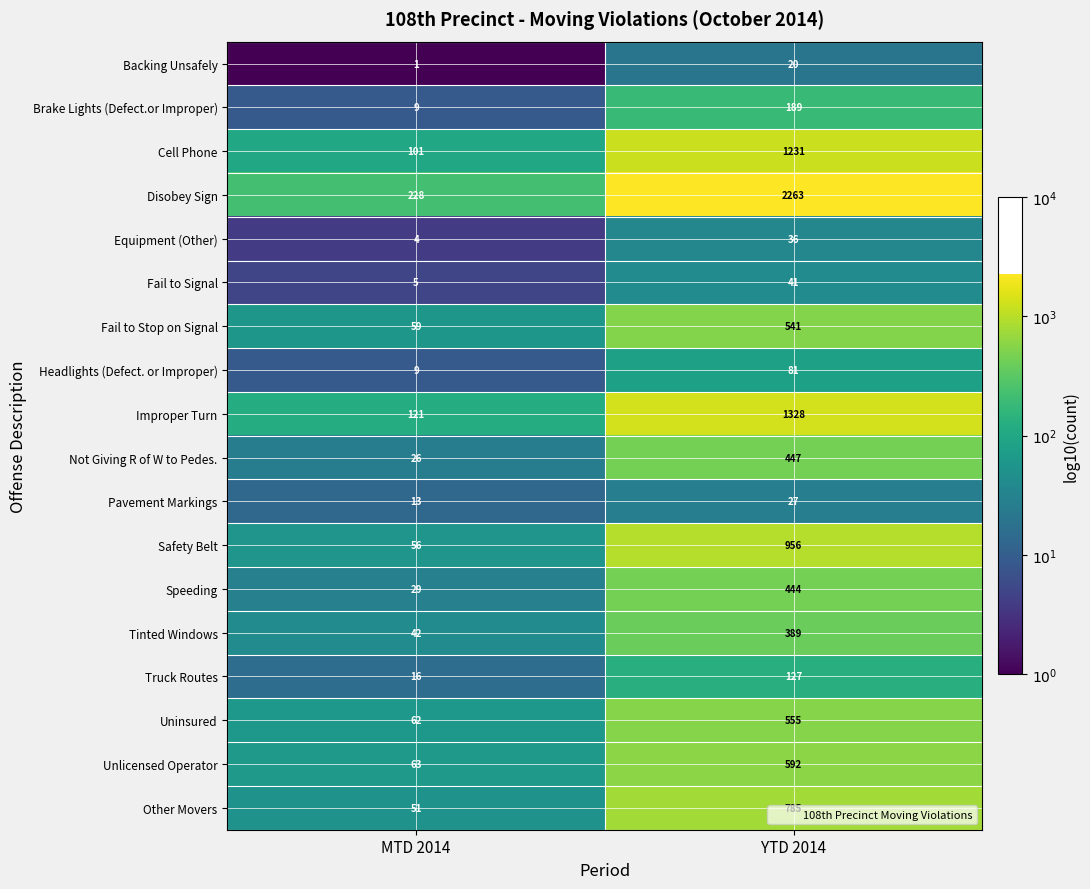

What is the sum of the Other Movers values at MTD 2014 and YTD 2014?

836